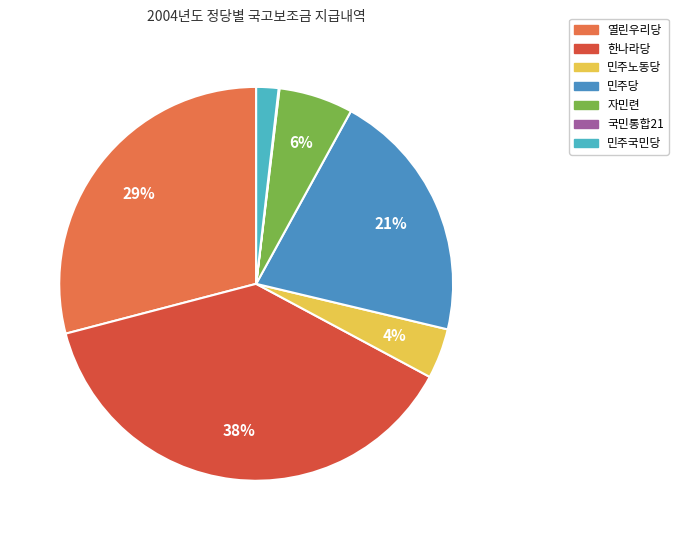

What percentage is the 열린우리당 slice, to the nearest percent?

29%